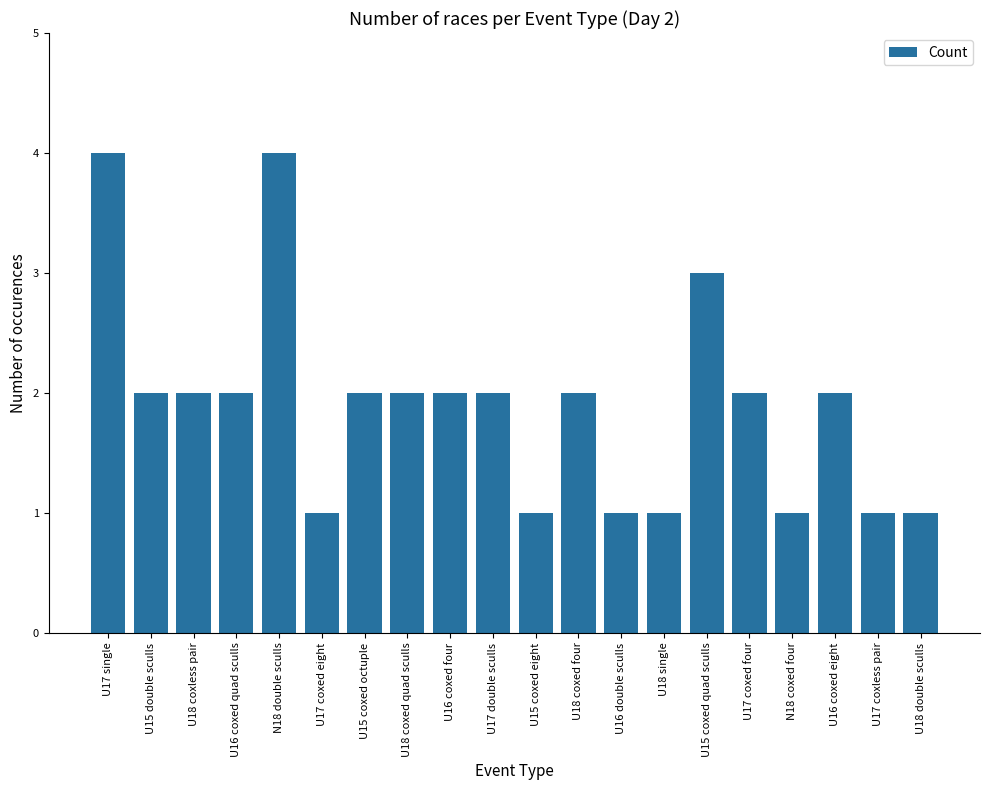

What is the average value?

2